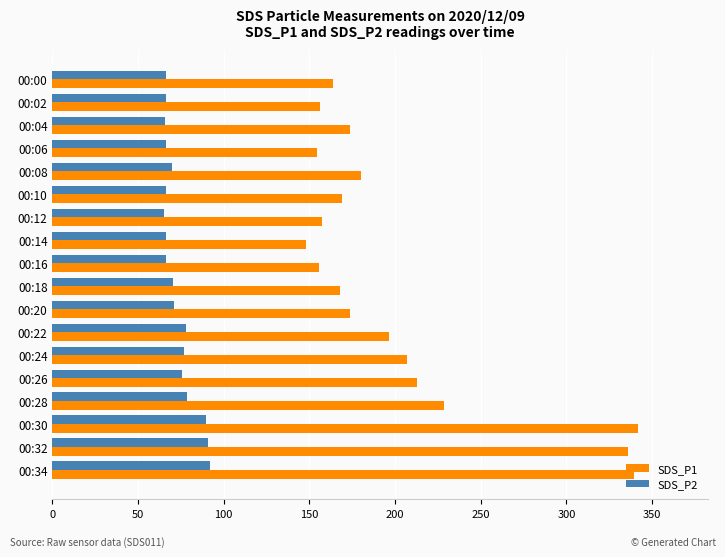

What is the difference between the second highest and minimum values in the SDS_P1 series?

191.4